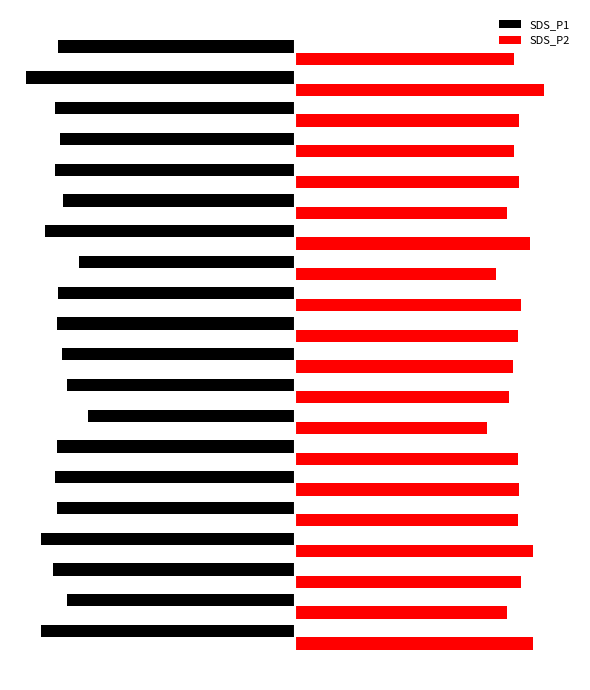

What are all the series names shown in the legend?

SDS_P1, SDS_P2